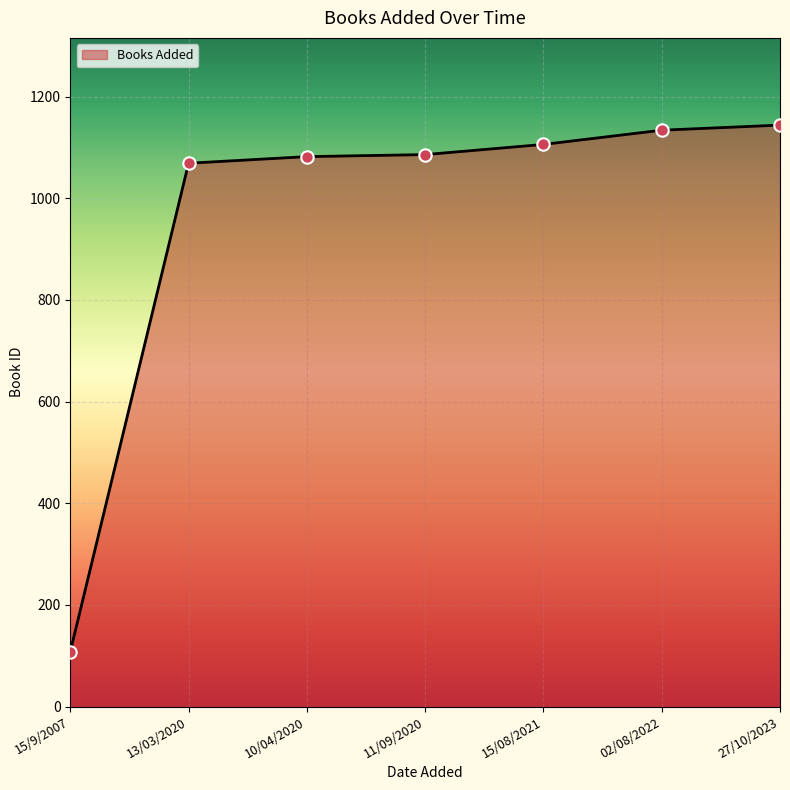

What is the change in value from 10/04/2020 to 15/08/2021?

+24